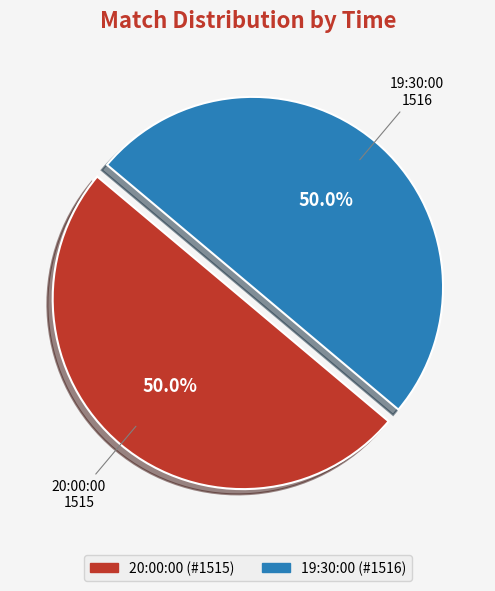

What percentage is the 19:30:00 slice, to the nearest percent?

50%